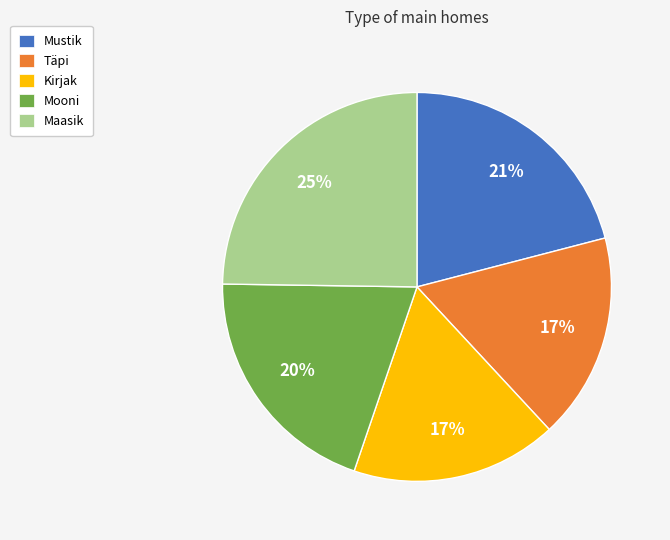

What is the ratio of the value at Kirjak to the value at Maasik?

0.7